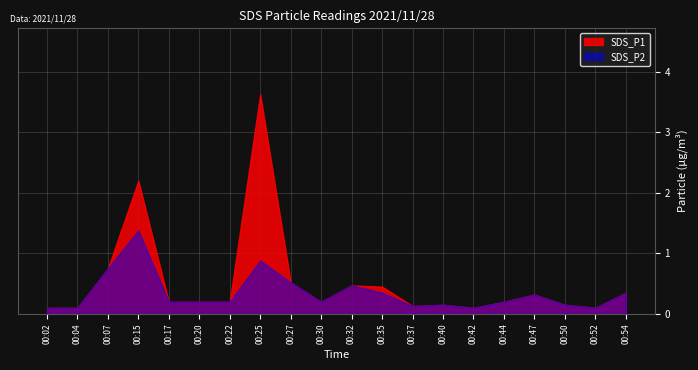

Is it true that SDS_P2 equals 0.6 at 02:32?

False